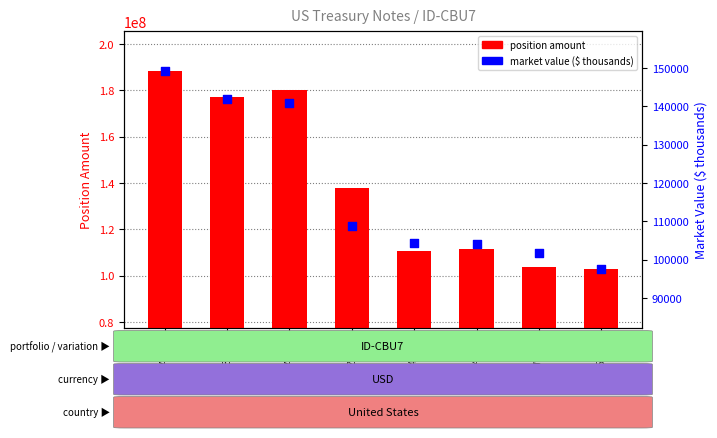

Which series contains the highest Y value?

position amount